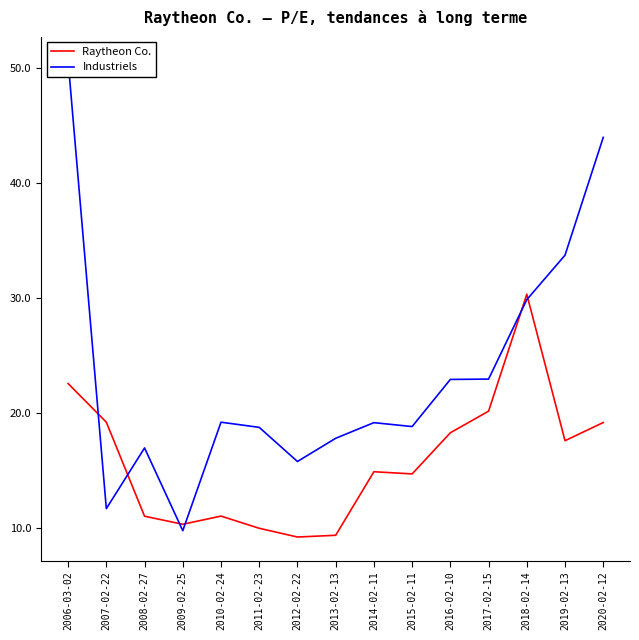

True or false: Raytheon Co. has more than 2 points higher than both neighbors.

True